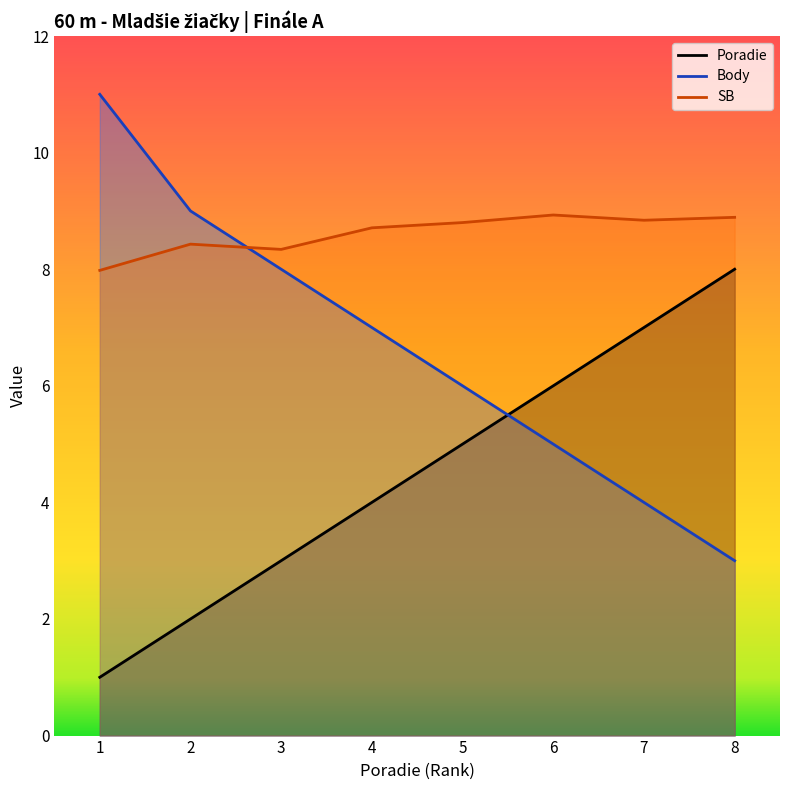

Rank the series by their maximum value, from highest to lowest.

Body, SB, Poradie